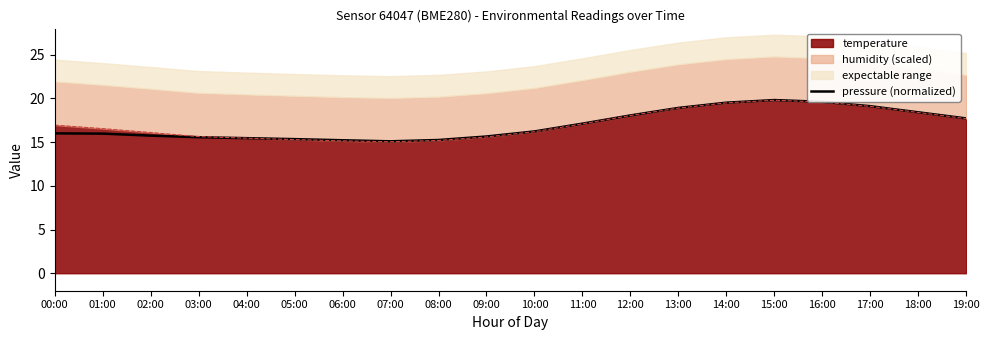

What is the sum of all values?

339.9